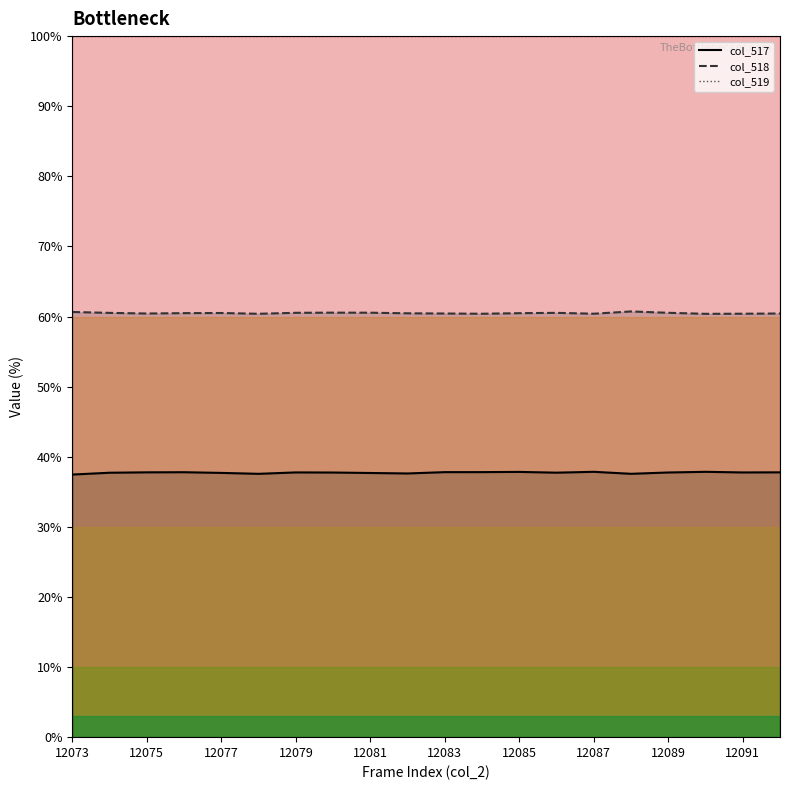

Reading left to right, what are all the values shown in this chart?

col_517 line: 37.5	37.7	37.8	37.8	37.7	37.6	37.8	37.7	37.7	37.6	37.8	37.8	37.8	37.7	37.9	37.6	37.8	37.8	37.8	37.8
col_518 line: 60.6	60.5	60.4	60.5	60.5	60.4	60.5	60.6	60.5	60.5	60.4	60.4	60.5	60.5	60.4	60.7	60.5	60.4	60.4	60.4
col_519 line: 100.0	100.0	100.0	100.0	100.0	100.0	100.0	100.0	100.0	100.0	100.0	100.0	100.0	100.0	100.0	100.0	100.0	100.0	100.0	100.0